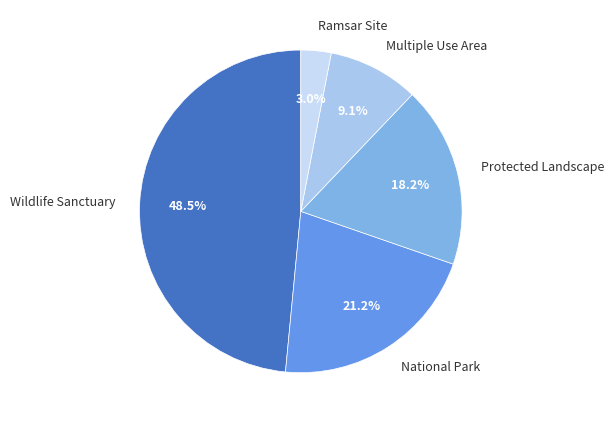

How many slices are in this pie chart?

5